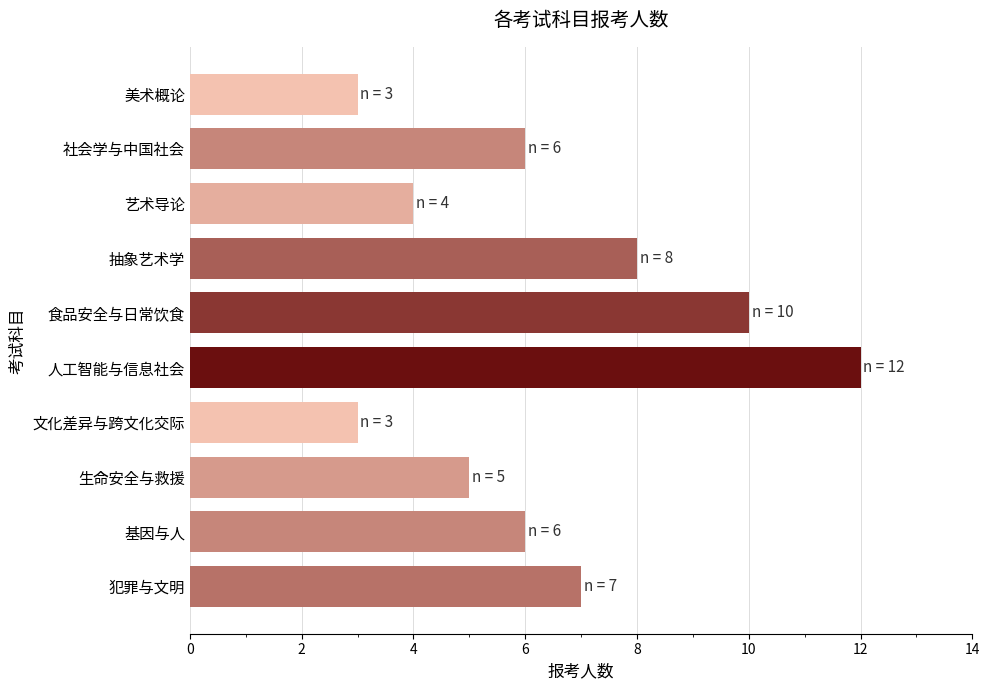

How many distinct data groups are displayed?

1